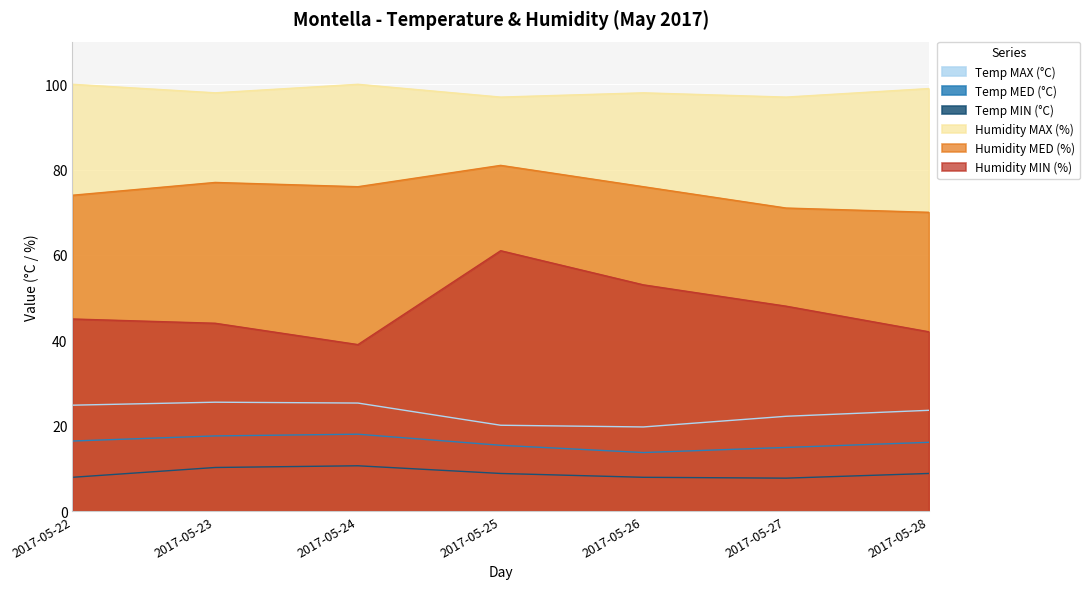

How many distinct data groups are displayed?

6